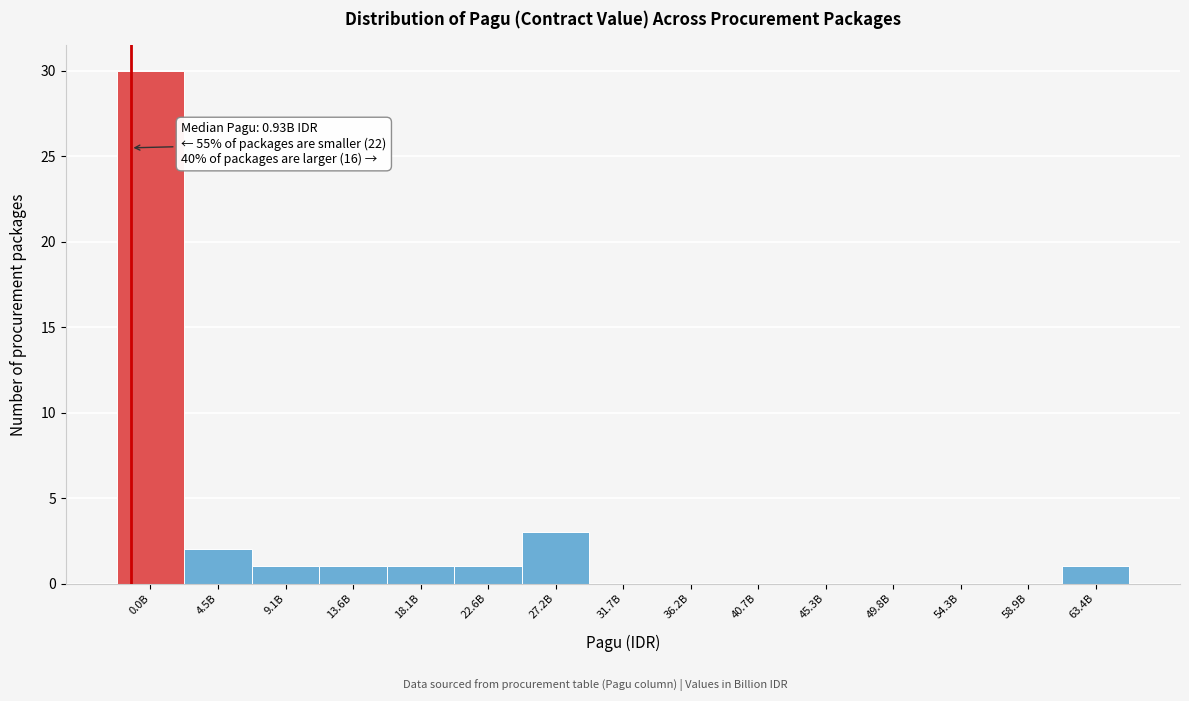

Reading left to right, what are all the values shown in this chart?

0.0B=30	4.5B=2	9.1B=1	13.6B=1	18.1B=1	22.6B=1	27.2B=3	31.7B=0	36.2B=0	40.7B=0	45.3B=0	49.8B=0	54.3B=0	58.9B=0	63.4B=1